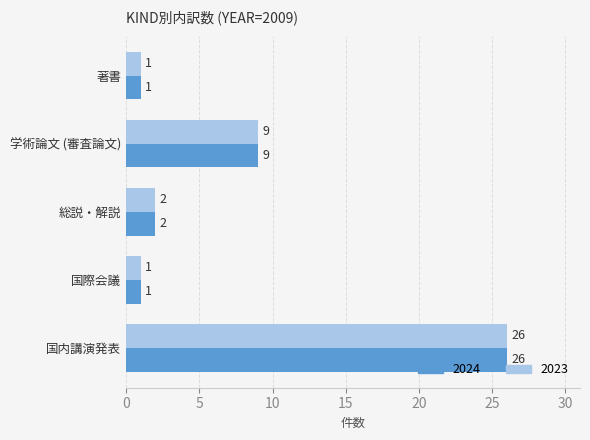

What is the total value across all series at 総説・解説?

4